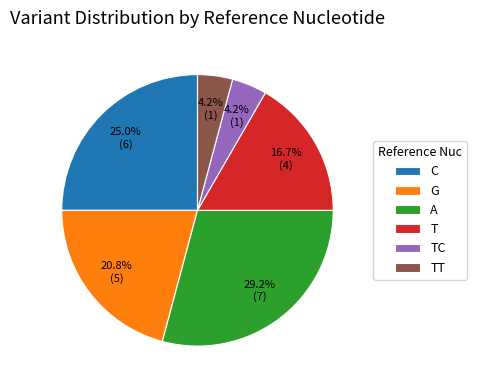

Combined, what portion of the pie is T and C?

41.7%